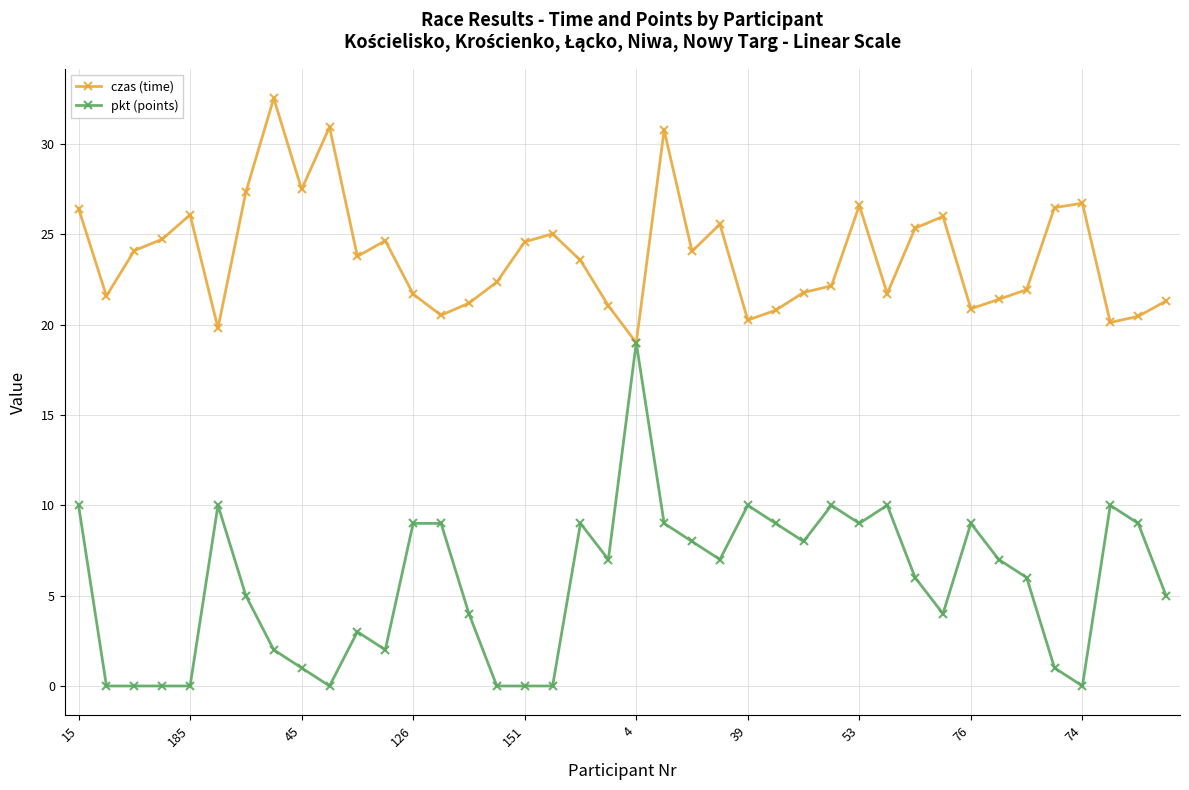

What is the average value of the pkt (points) series?

5.7